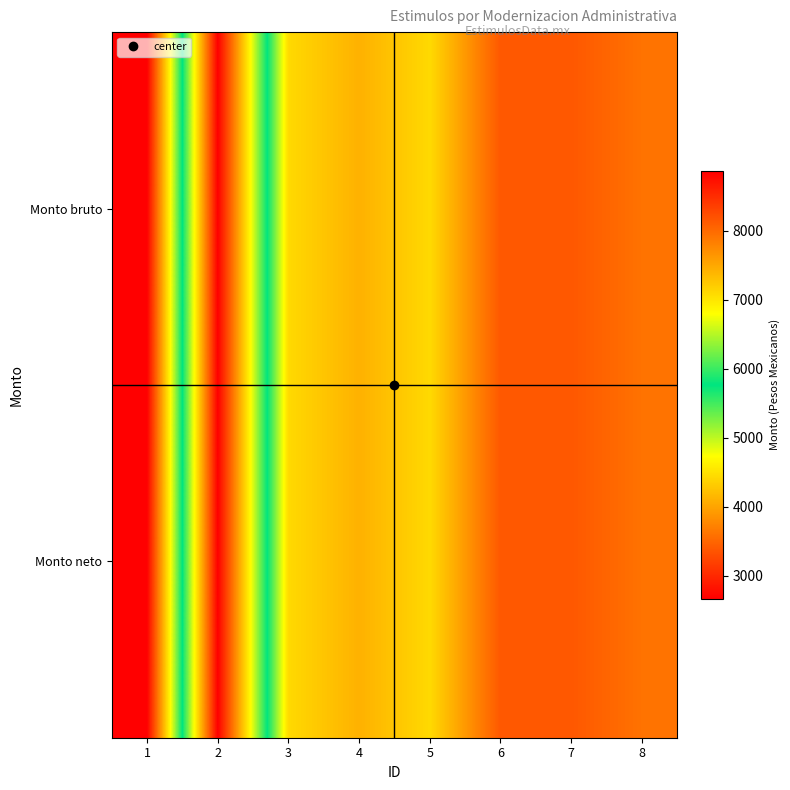

Reading left to right, what are all the values shown in this chart?

Monto bruto: 1=2666.8	2=8868.6	3=4432.4	4=4107.2	5=4432.4	6=3384.4	7=3384.4	8=3603.6
Monto neto: 1=2666.8	2=8868.6	3=4432.4	4=4107.2	5=4432.4	6=3384.4	7=3384.4	8=3603.6